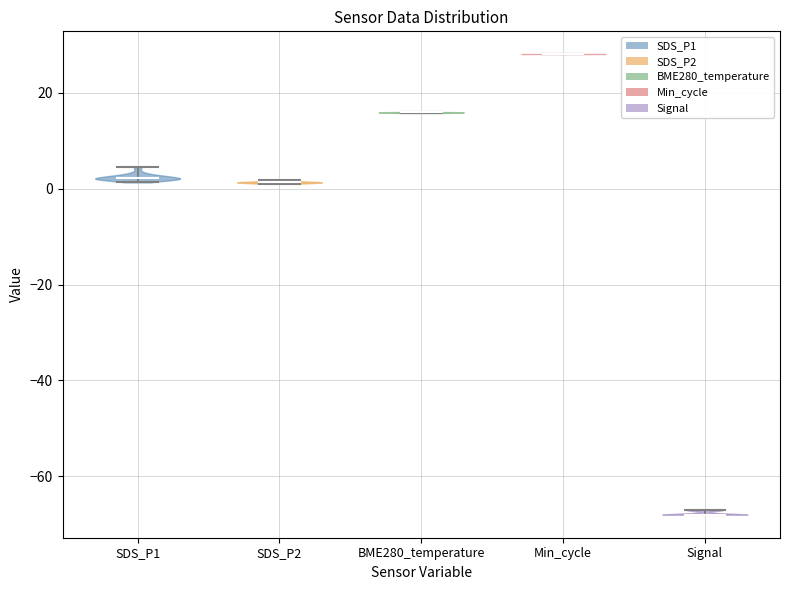

Reading left to right, read every violin against the y-axis: where its median line is, and the lowest and highest points it reaches. The values are not printed on the chart, so give them approximately, as read against the axis.

SDS_P1: median line 2, lowest point 2, highest point 4
SDS_P2: median line 2, lowest point 2, highest point 2
BME280_temperature: median line 16, lowest point 16, highest point 16
Min_cycle: median line 28, lowest point 28, highest point 28
Signal: median line -68, lowest point -68, highest point -66